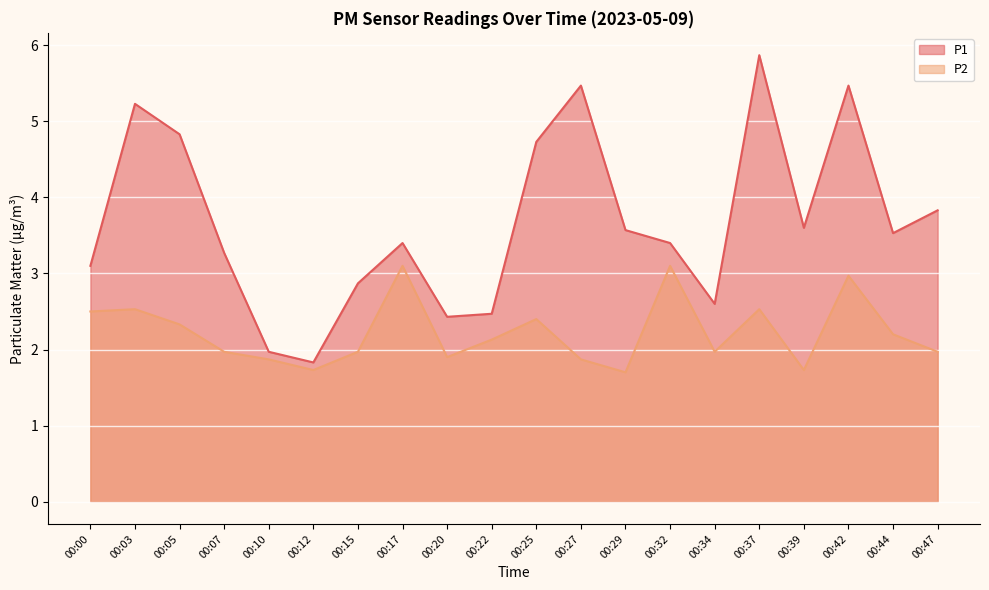

Reading right to left, list all the values displayed in this chart.

P1: 3.8	3.5	5.5	3.6	5.9	2.6	3.4	3.6	5.5	4.7	2.5	2.4	3.4	2.9	1.8	2.0	3.3	4.8	5.2	3.1
P2: 2.0	2.2	3.0	1.7	2.5	2.0	3.1	1.7	1.9	2.4	2.1	1.9	3.1	2.0	1.7	1.9	2.0	2.3	2.5	2.5